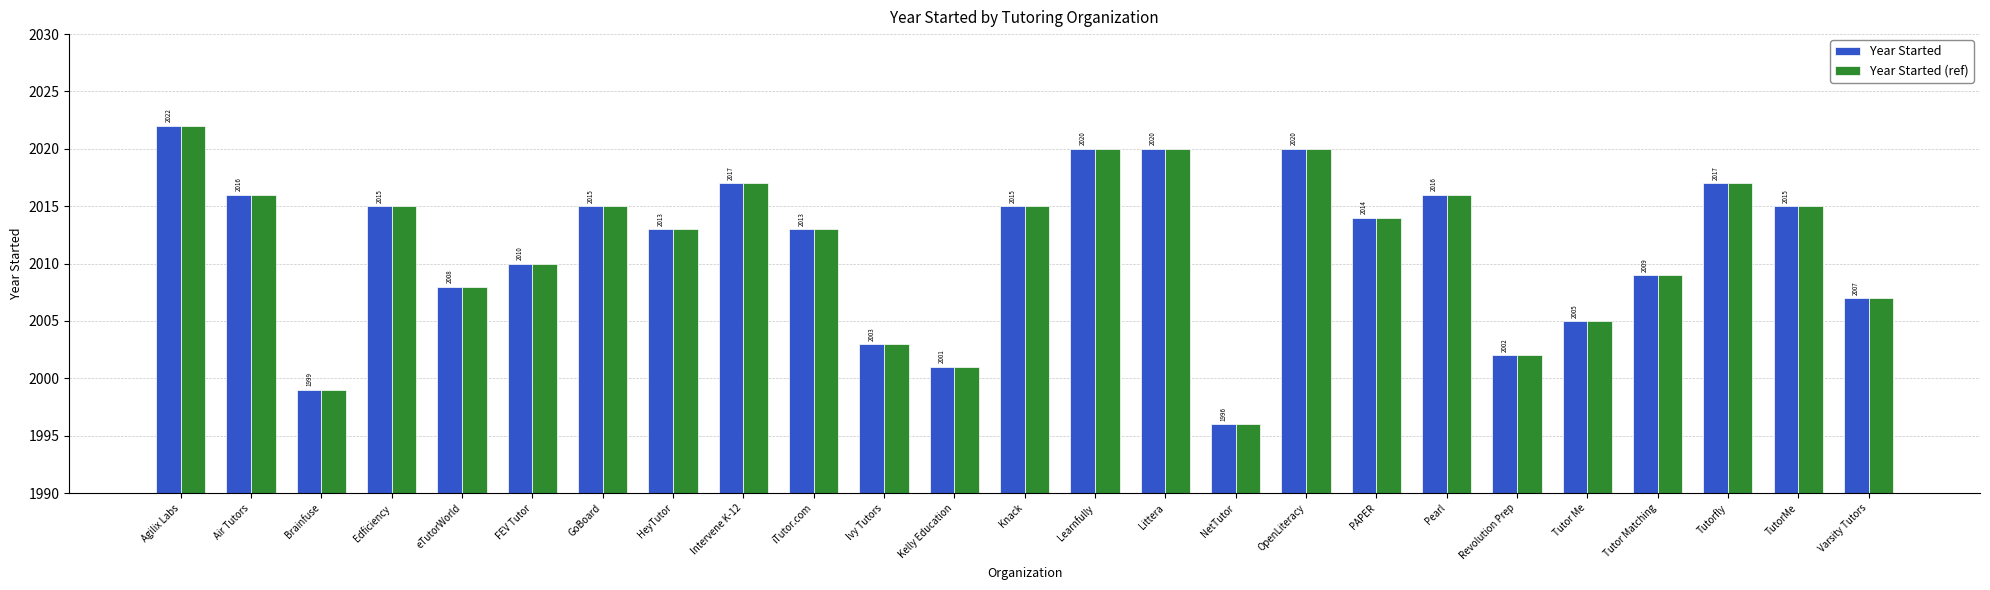

What is the highest value of the Year Started (ref) series?

2022